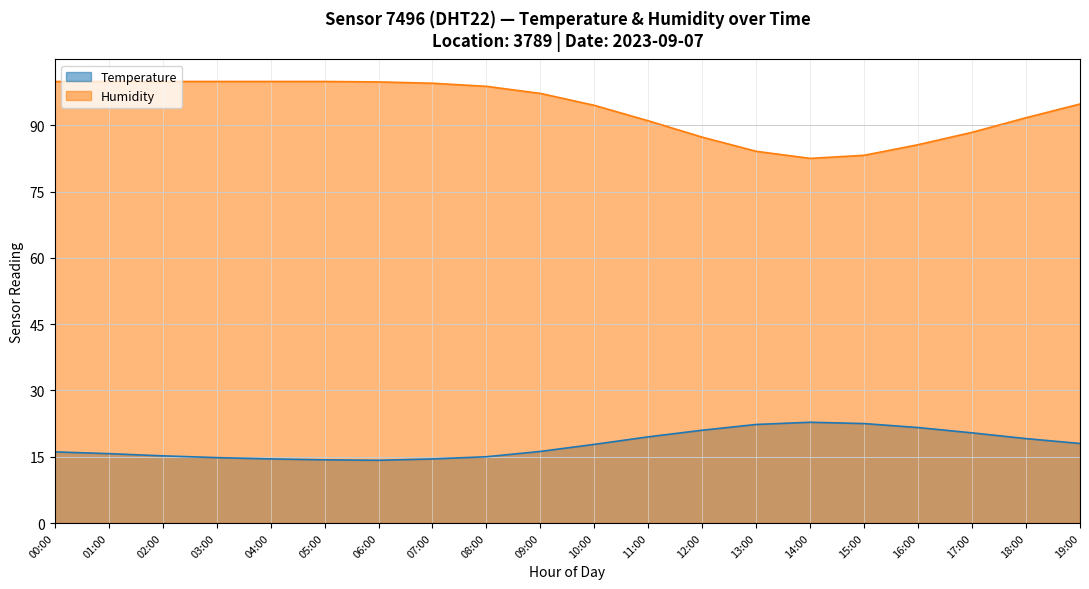

True or false: Humidity and Temperature cross at least once.

False